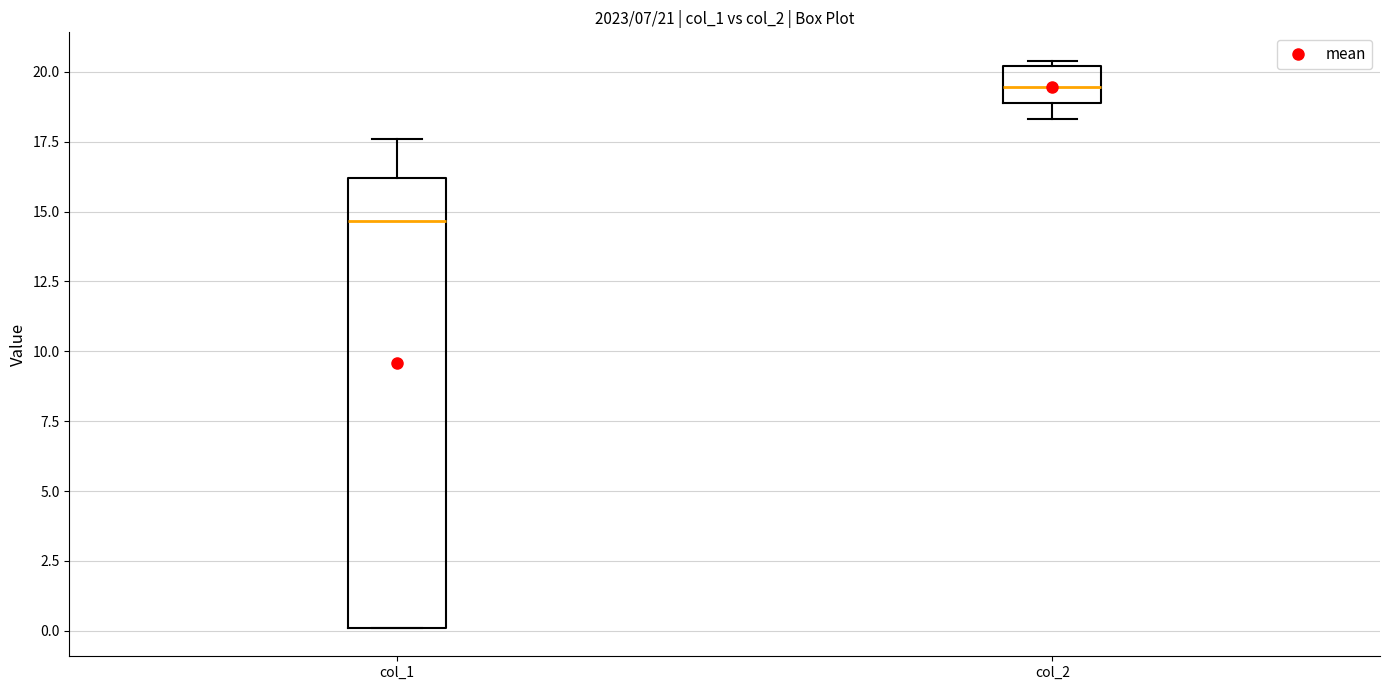

Comparing the boxes themselves (not the whiskers), which one is the tallest?

col_1